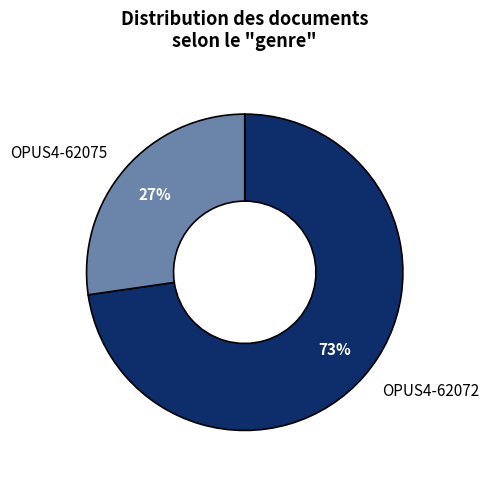

Is it true that OPUS4-62072 is 73% of the pie?

True